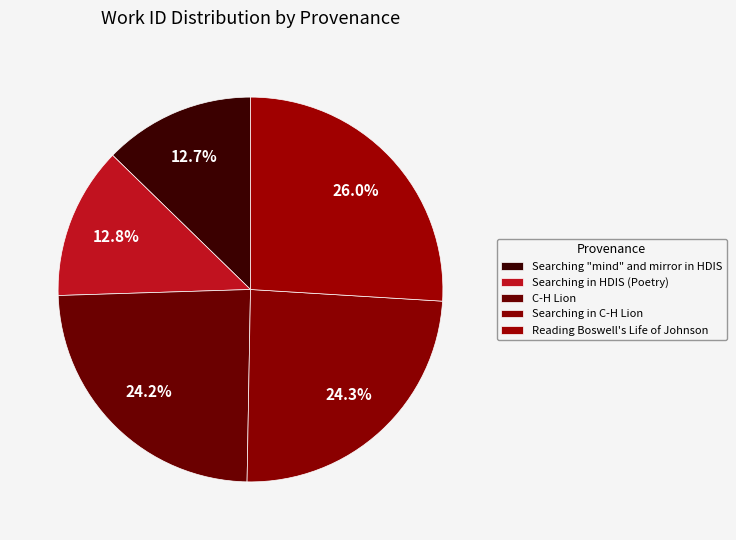

How many segments does this pie chart have?

5